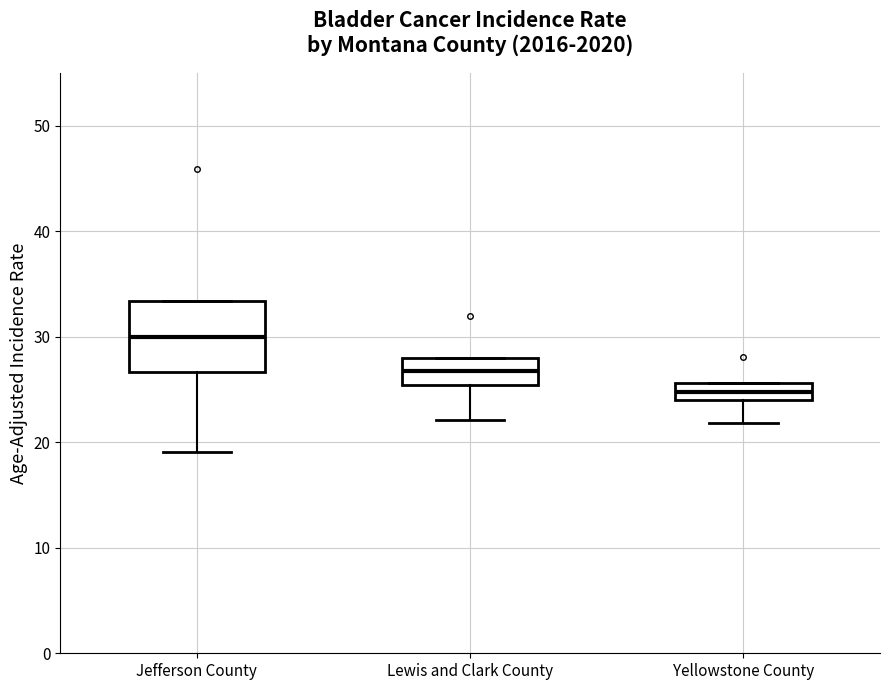

Which box's median line is the lowest?

Yellowstone County